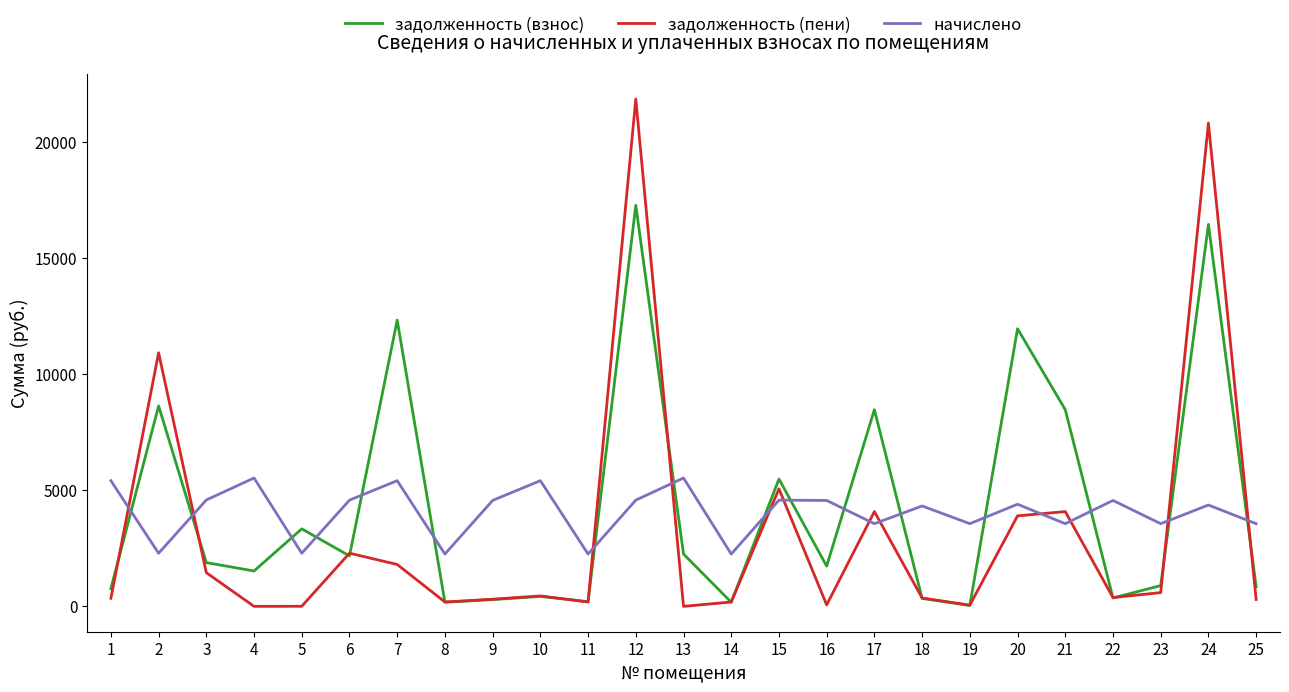

The начислено series shows 3558.5 at 23. True or false?

True